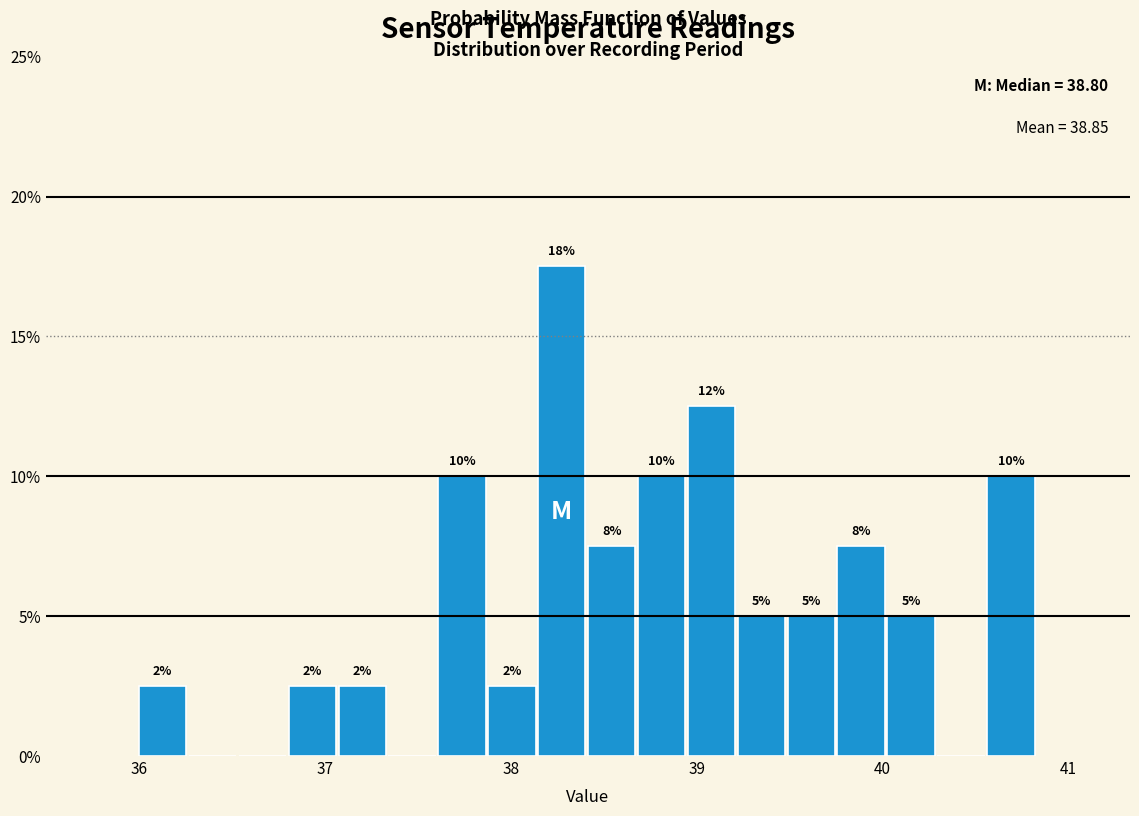

Read against the x-axis, roughly where is the centre of the tallest bar?

38.3